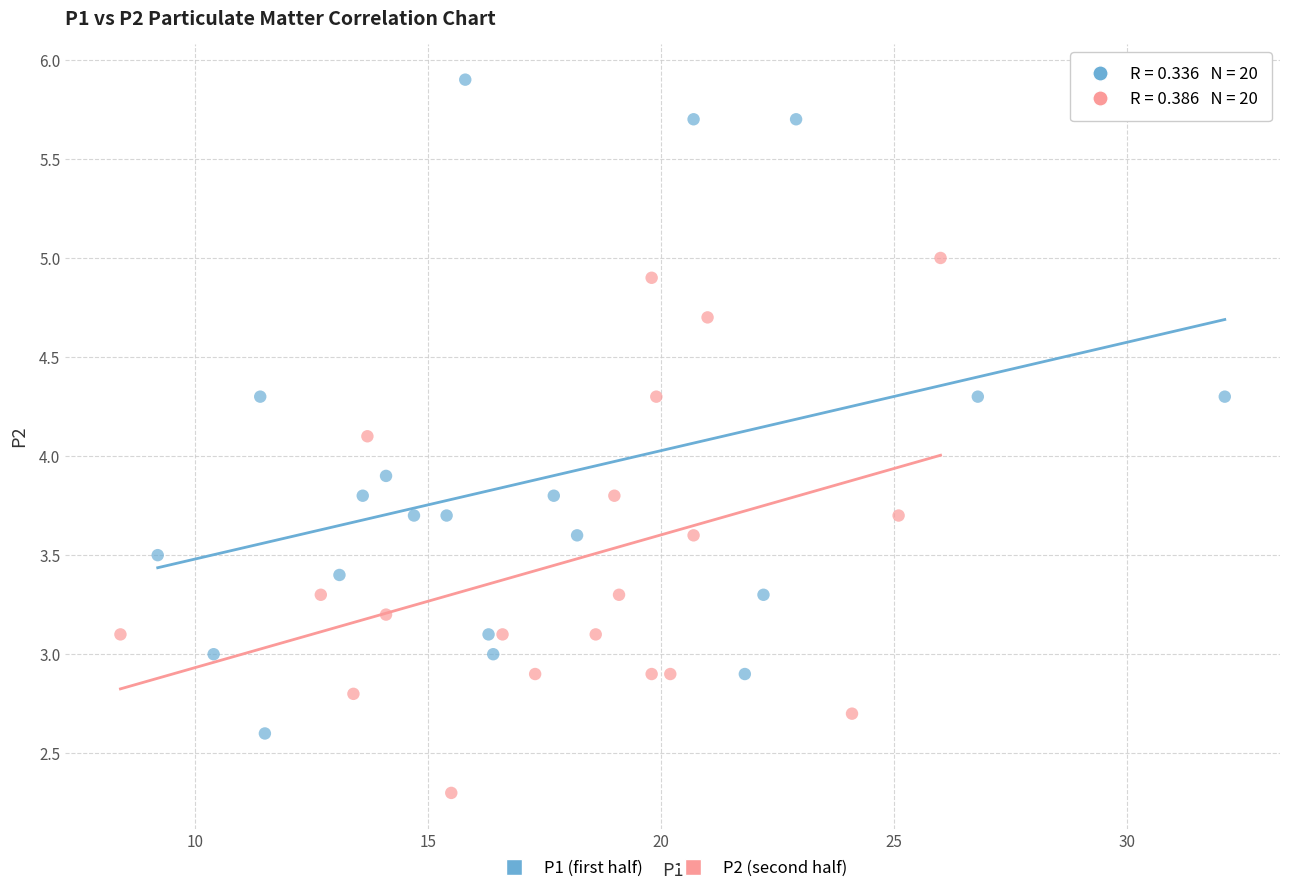

Which series contains the highest Y value?

P1 (first half)